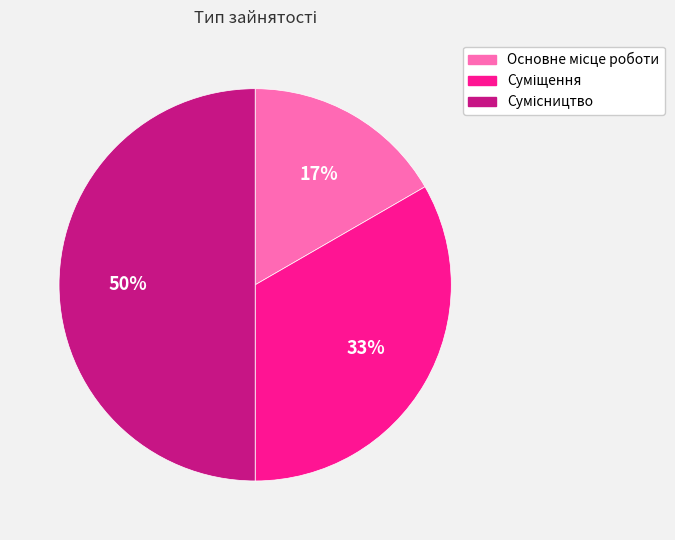

To the nearest percent, what is the difference between the largest and smallest slice percentages?

33%